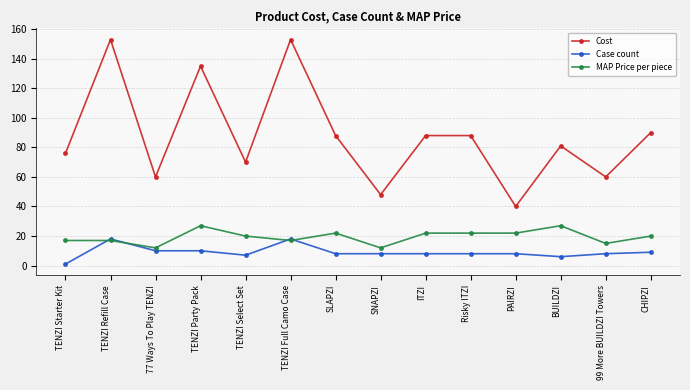

How many values in the MAP Price per piece series exceed 19?

8